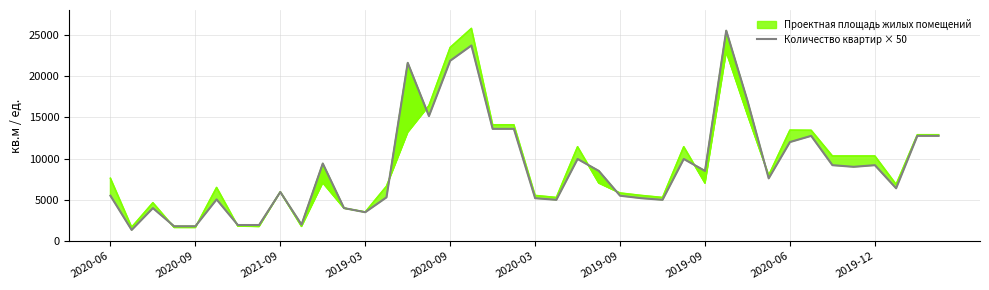

True or false: there are more than 0 points higher than both neighbors.

True